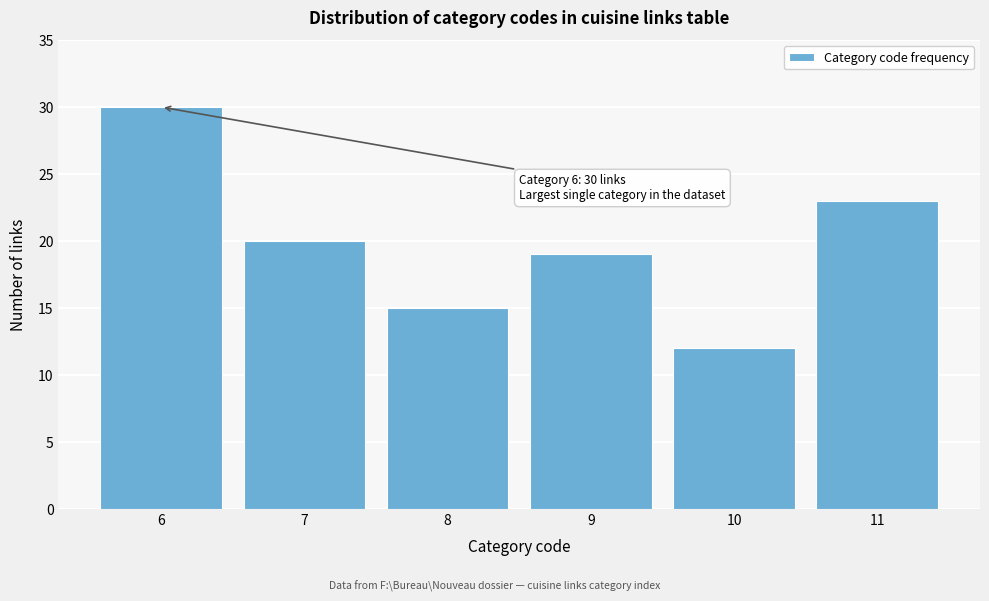

Reading left to right, transcribe all the data shown in this chart.

6=30	7=20	8=15	9=19	10=12	11=23